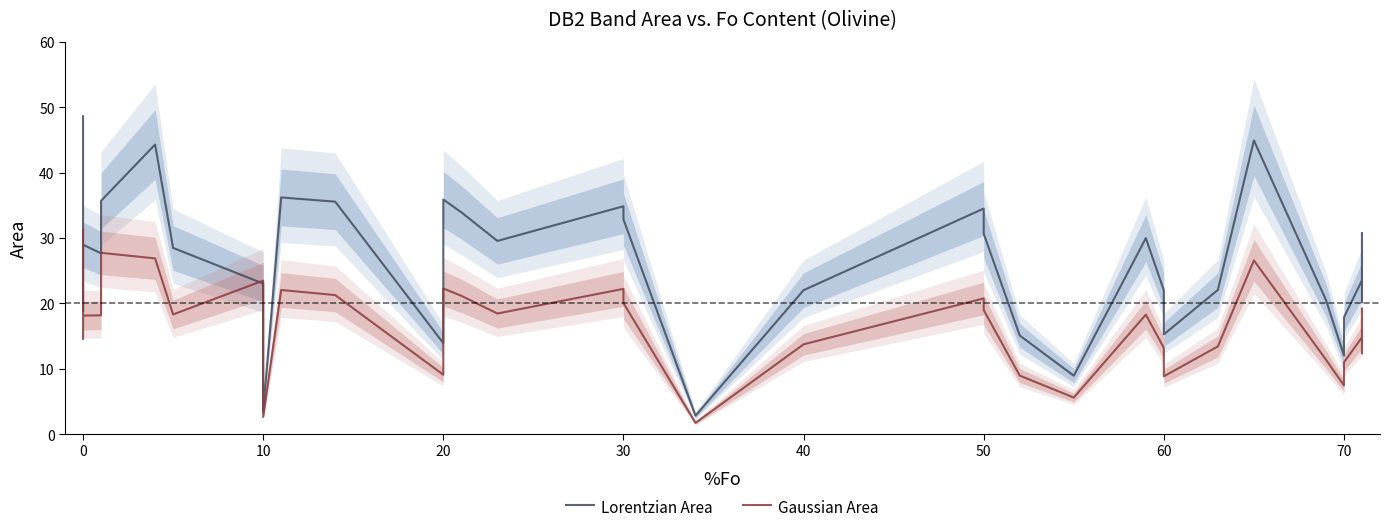

True or false: Gaussian Area has a value of 7.3 at 70.

False